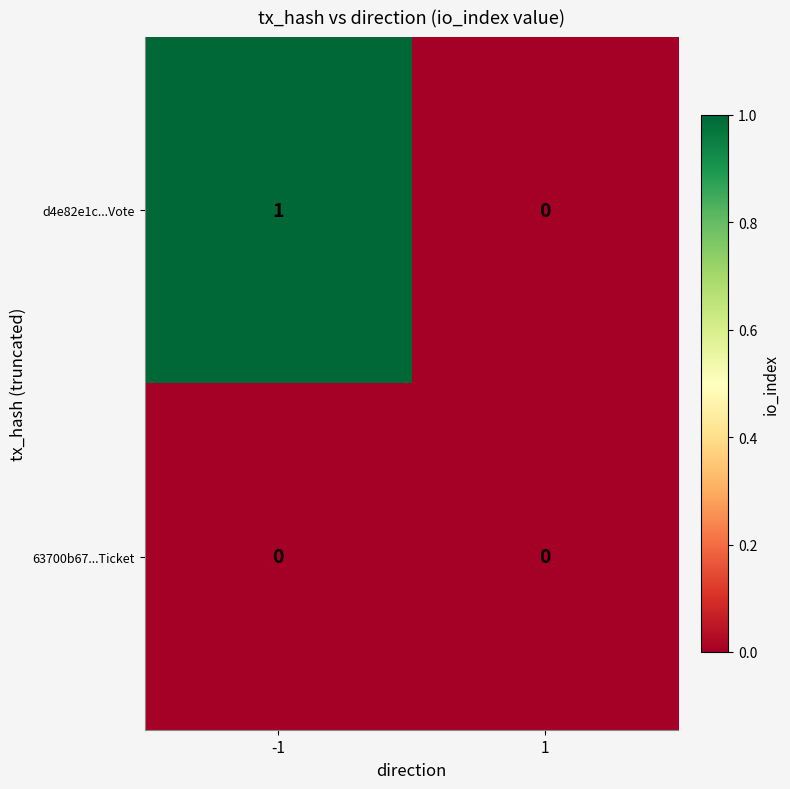

Reading left to right, extract all data points from this chart.

d4e82e1c...Vote: 1	0
63700b67...Ticket: 0	0